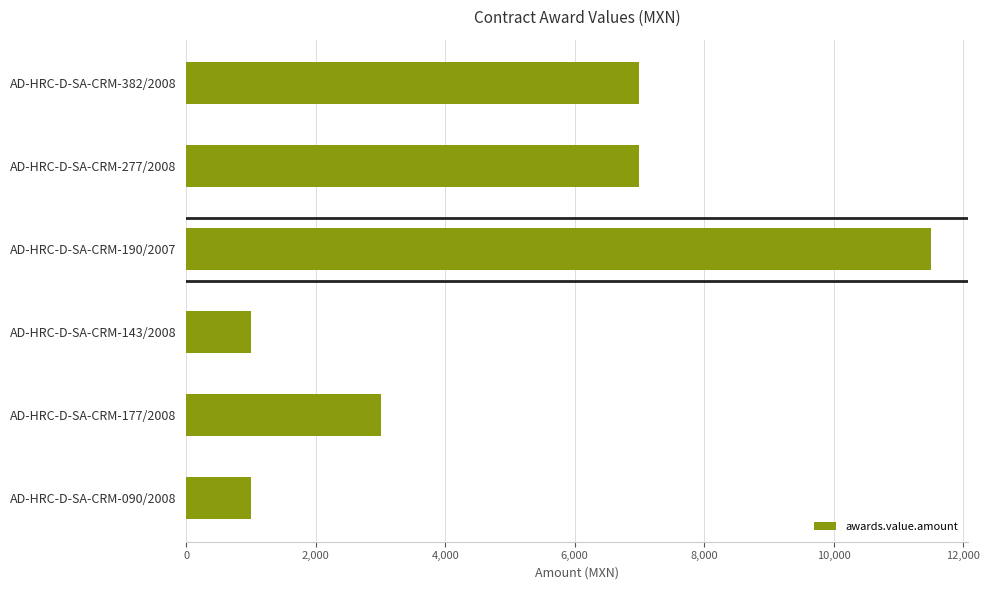

What is the difference between the maximum and minimum values?

10500.0